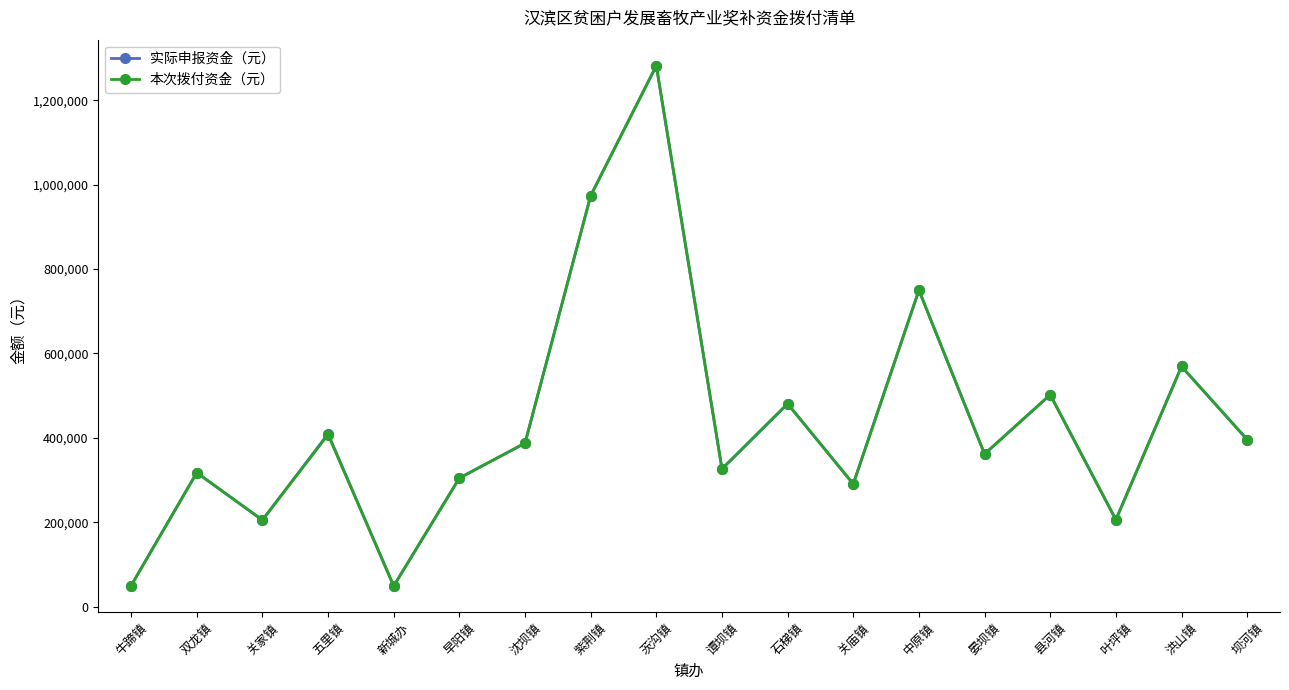

What is the smallest value displayed?

48710